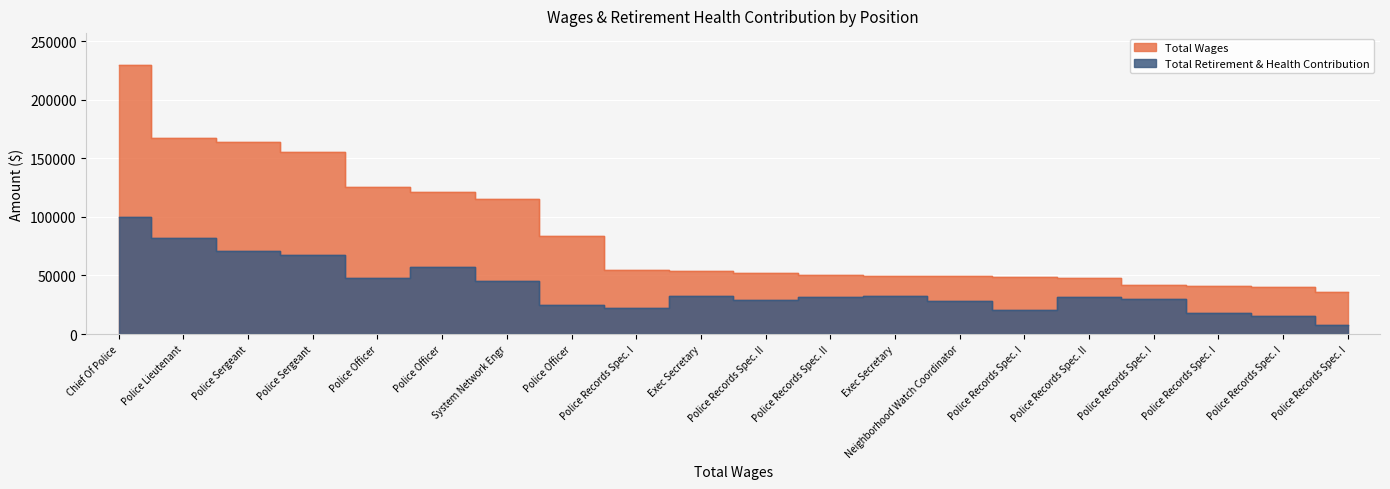

True or false: Total Retirement & Health Contribution and Total Wages intersect in this chart.

False